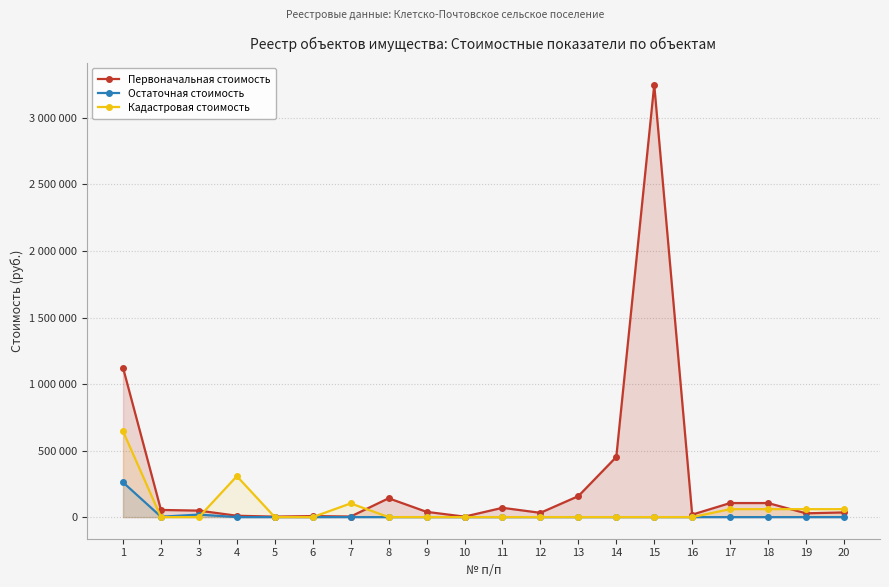

Which category has the highest value across all series?

15